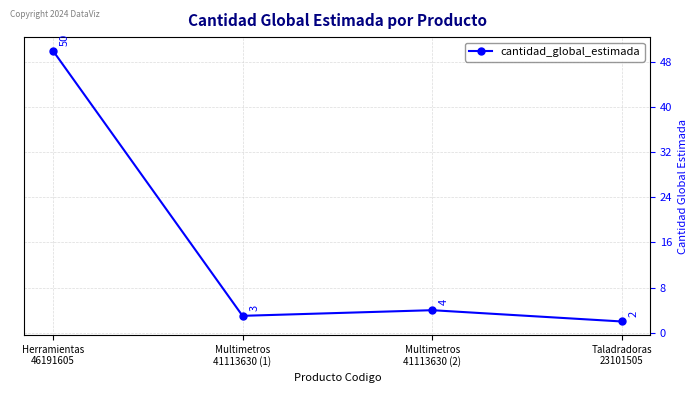

What is the average value?

15